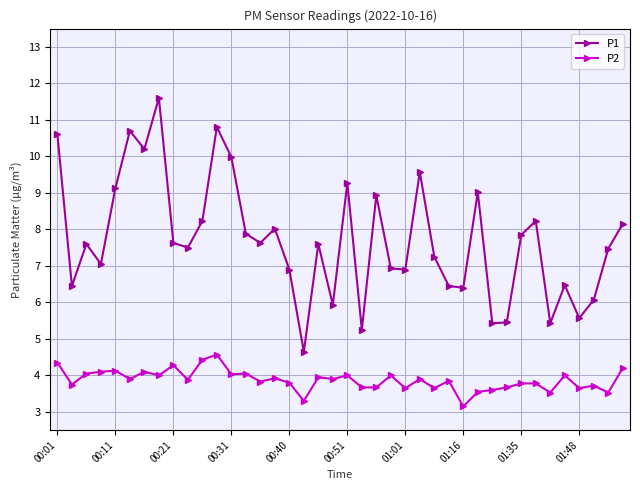

True or false: P2 and P1 cross at least once.

False